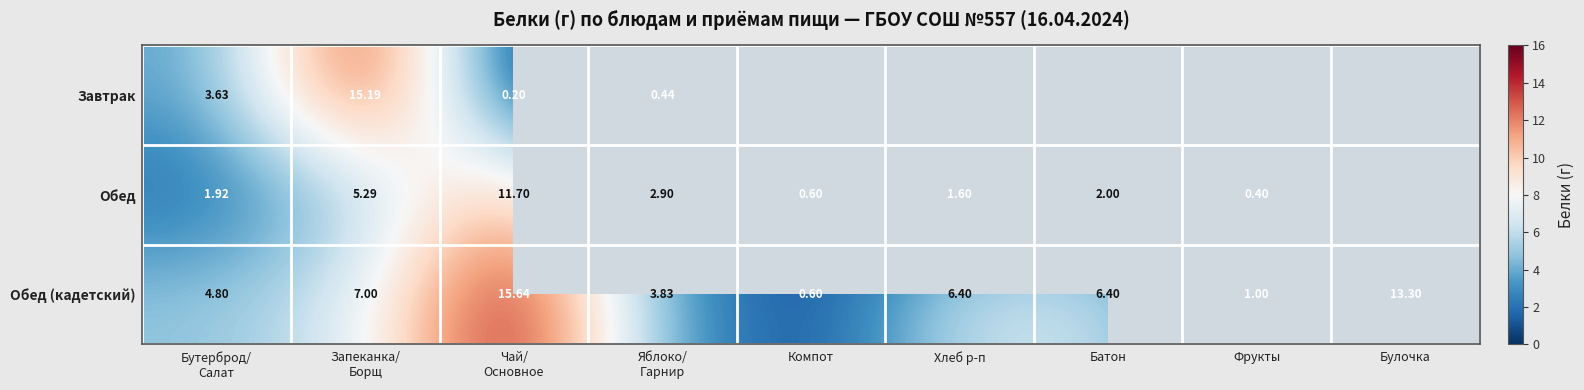

Rank the series by their average value, from lowest to highest.

Завтрак, Обед, Обед (кадетский)